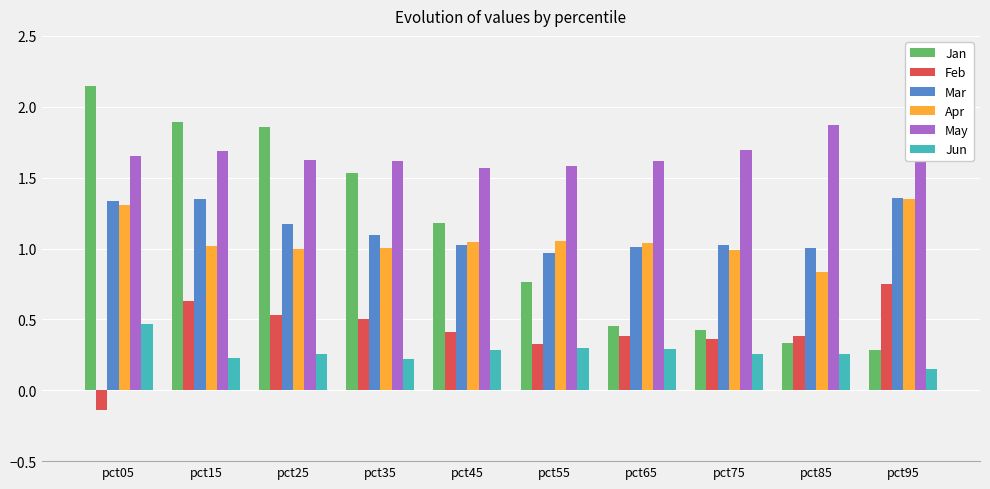

At which label does Feb reach its peak?

pct95